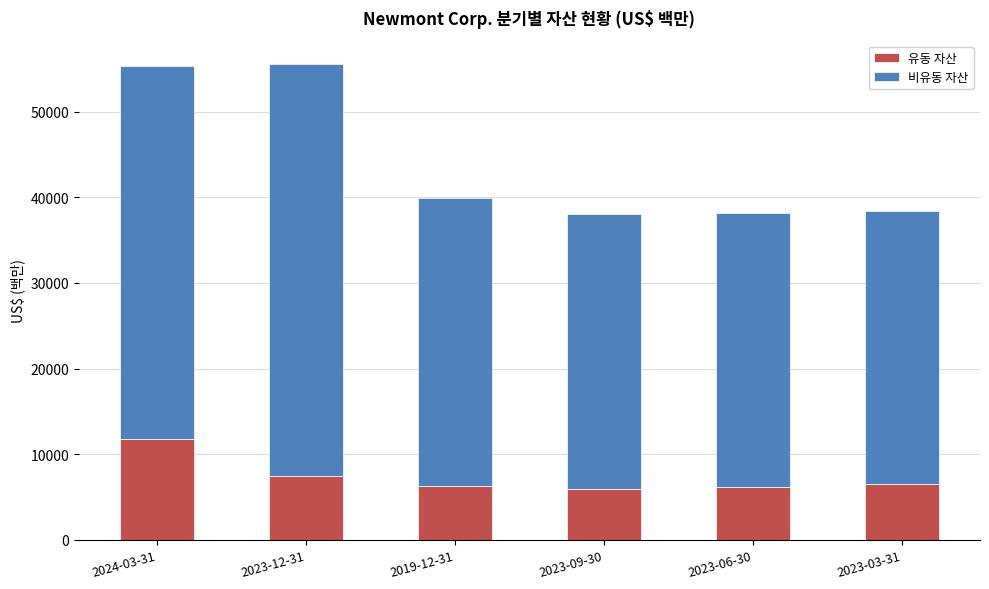

The value of 유동 자산 at 2023-12-31 is 2748. True or false?

False